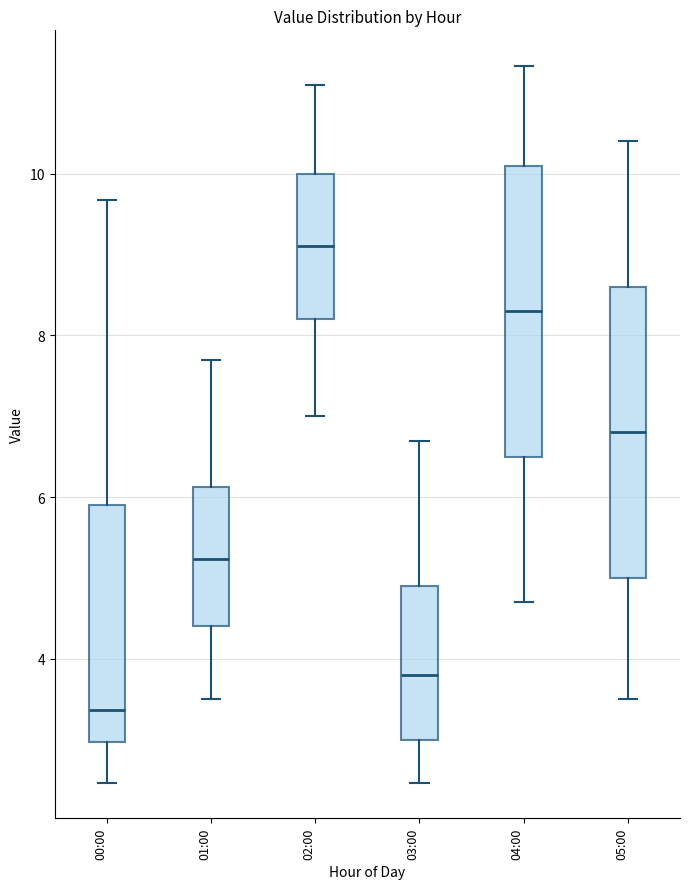

Reading left to right, read every box against the y-axis: the position of its median line, the range the box covers, and the ends of its whiskers. The values are not printed on the chart, so give them approximately, as read against the axis.

00:00: median 3.4, box 3.0 to 6.0, whiskers 2.4 to 9.6
01:00: median 5.2, box 4.4 to 6.2, whiskers 3.6 to 7.8
02:00: median 9.2, box 8.2 to 10.0, whiskers 7.0 to 11.2
03:00: median 3.8, box 3.0 to 5.0, whiskers 2.4 to 6.8
04:00: median 8.4, box 6.6 to 10.2, whiskers 4.8 to 11.4
05:00: median 6.8, box 5.0 to 8.6, whiskers 3.6 to 10.4